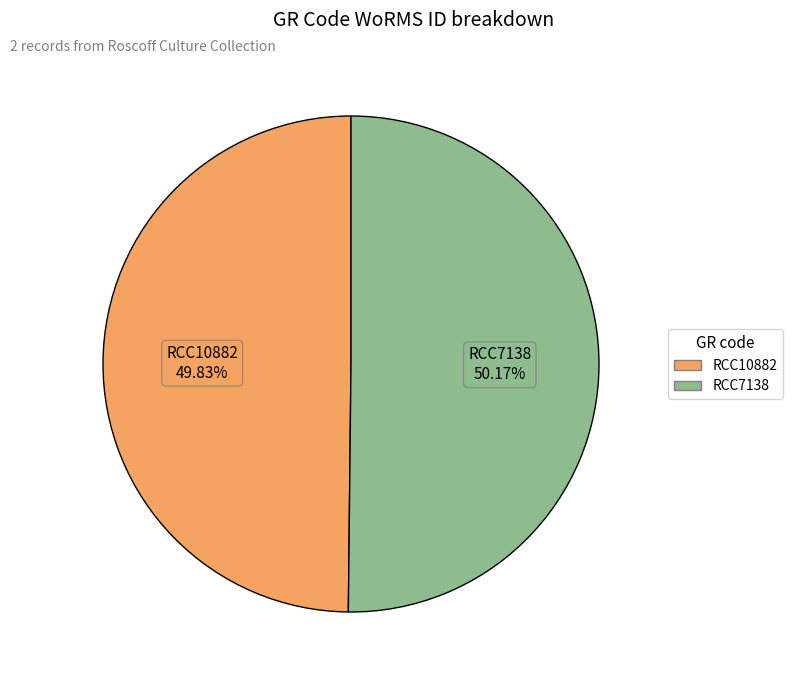

Does any single category account for the majority?

Yes